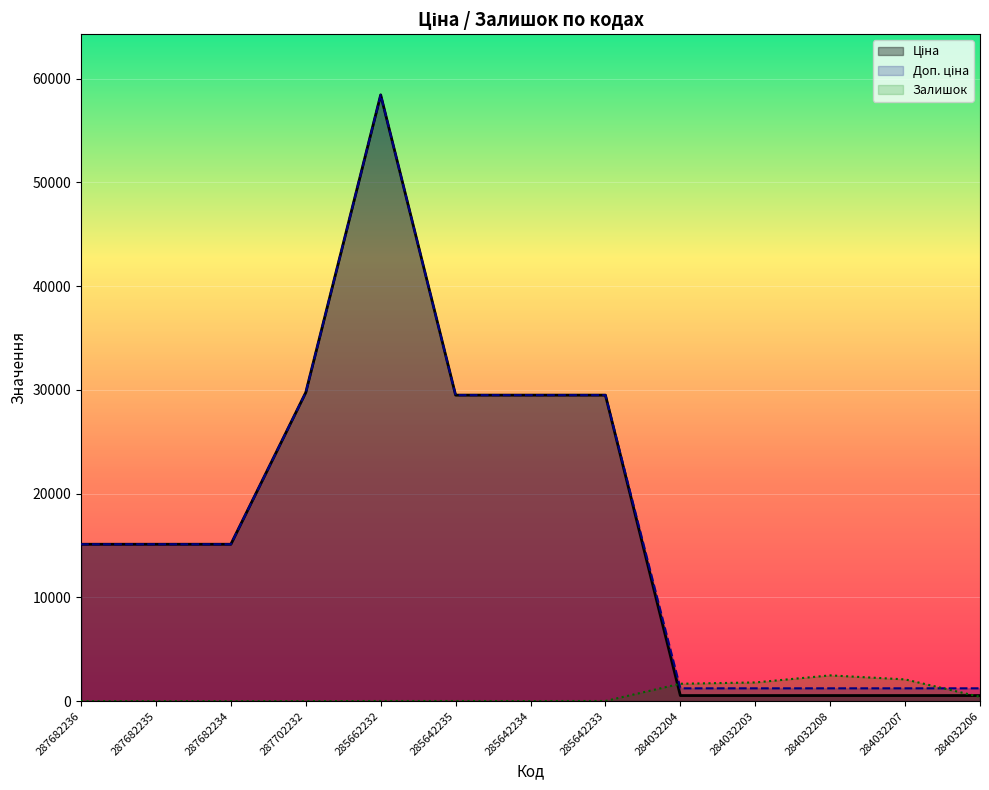

Is it true that Ціна equals 16750.9 at 285642233?

False